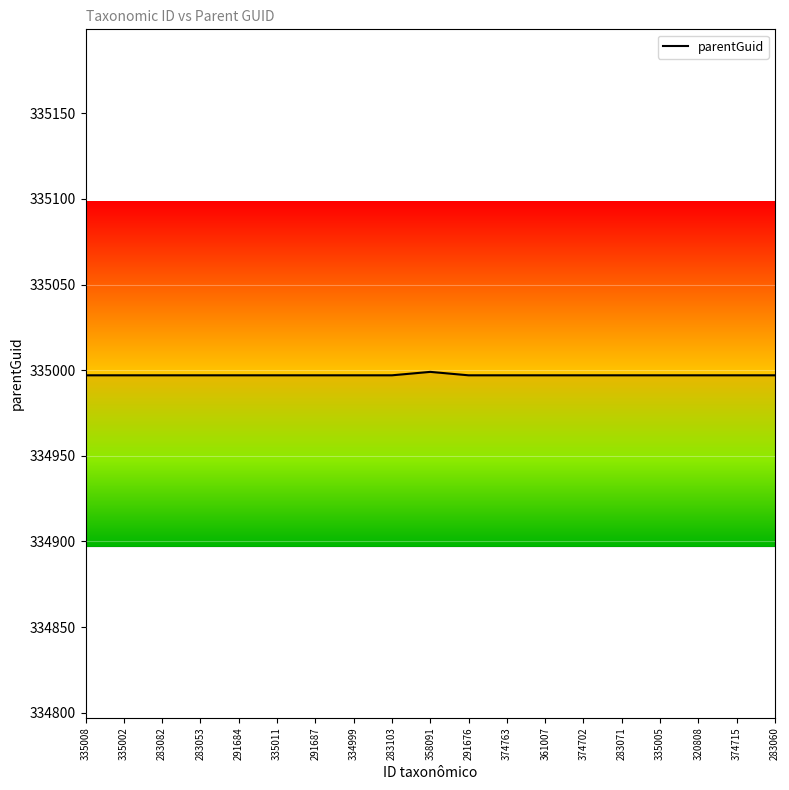

What position from the left is 358091?

10